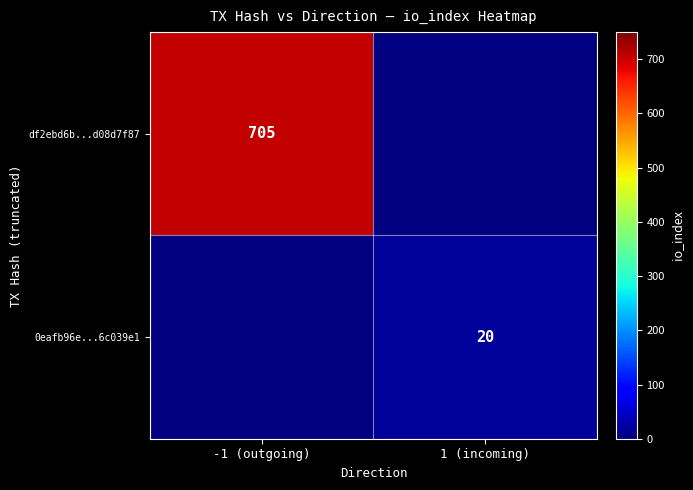

The value of df2ebd6b...d08d7f87 at -1 (outgoing) is 705. True or false?

True